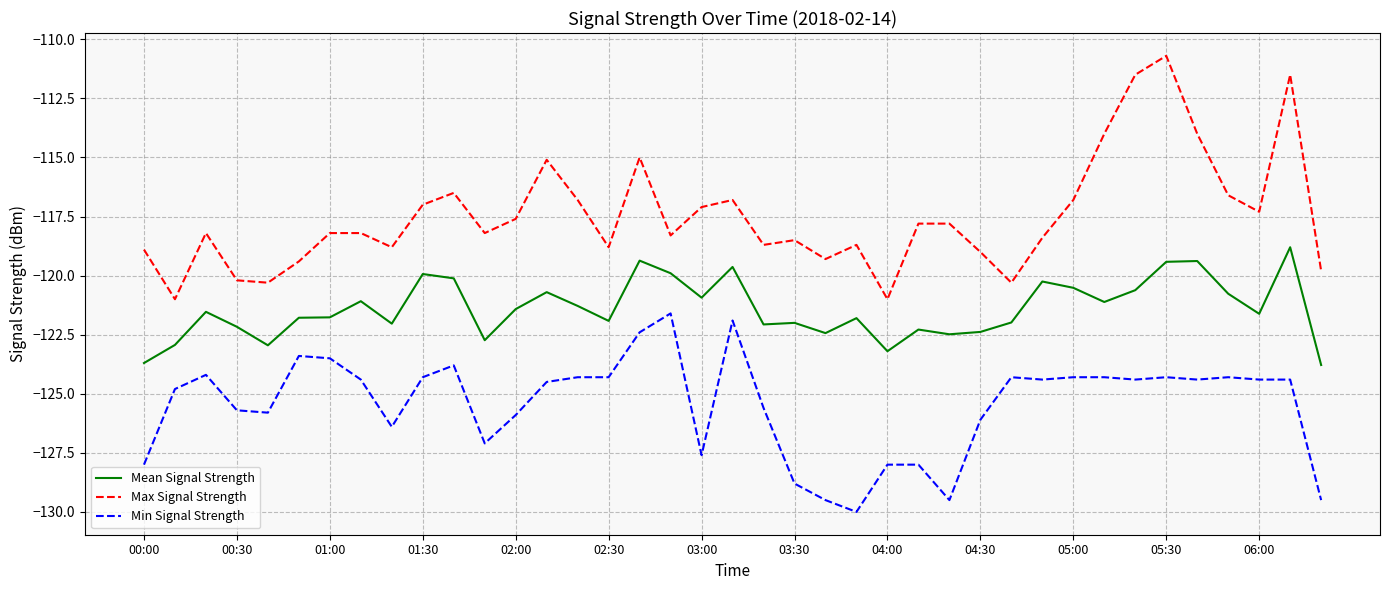

Which series has the widest spread of values?

Max Signal Strength